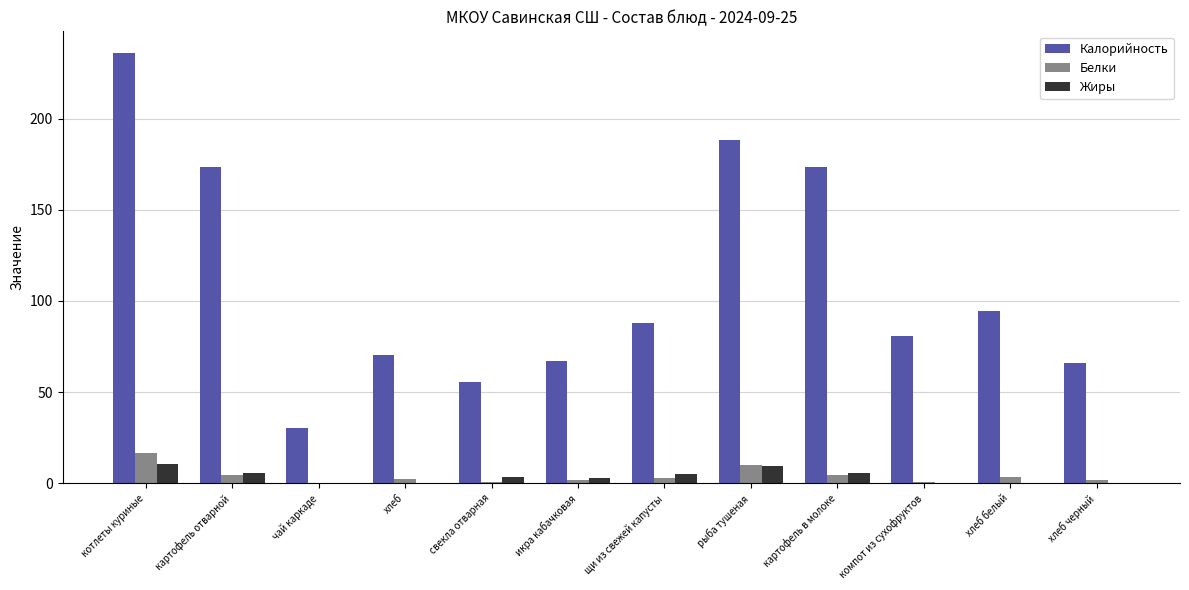

What is the maximum value shown in the chart?

236.0